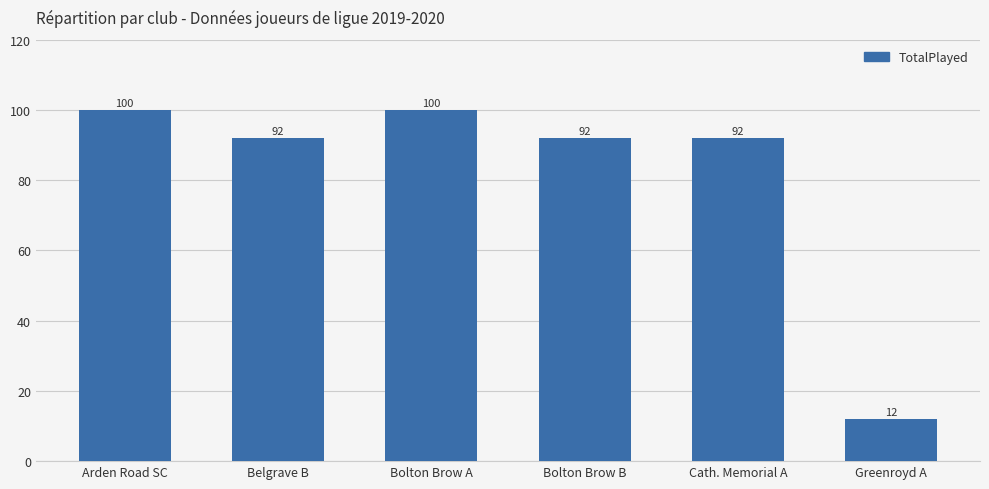

At which label does the data first exceed 92?

Arden Road SC